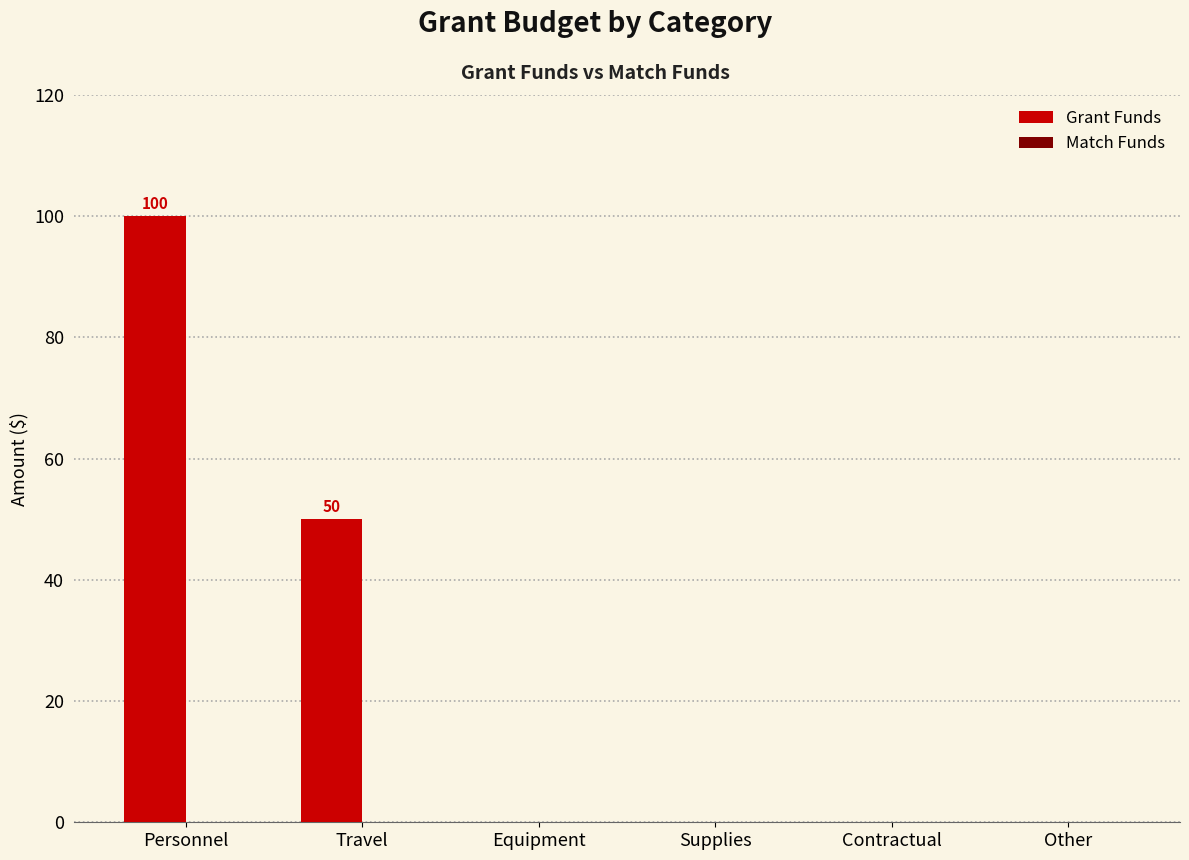

Which has a higher value, Supplies or Travel?

Travel